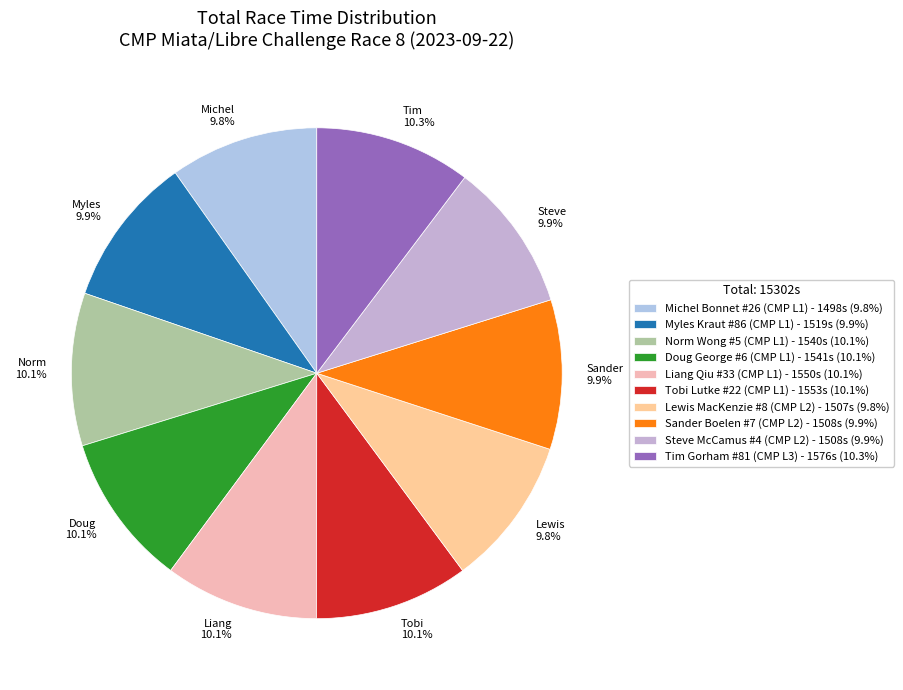

How many segments does this pie chart have?

10